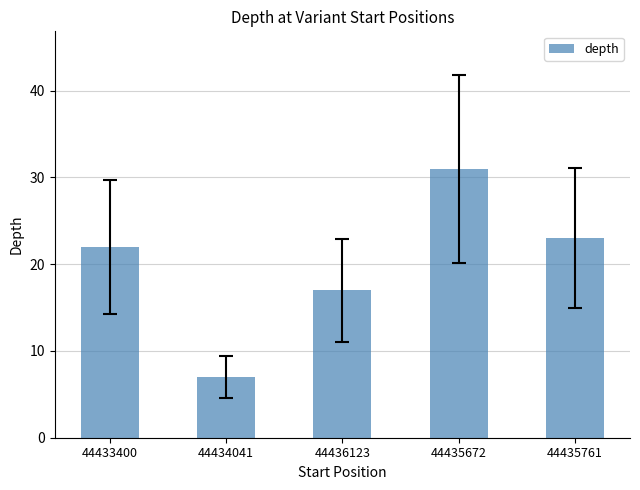

What is the approximate value at 44434041?

7